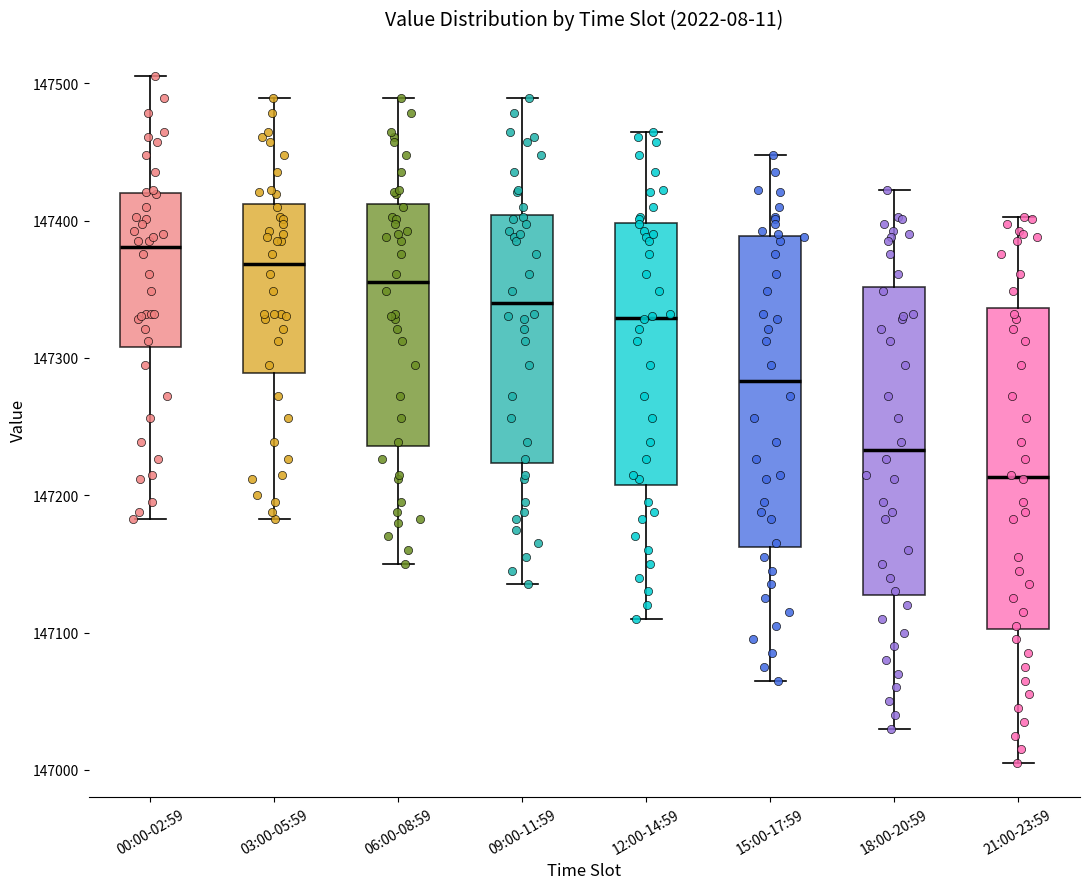

Reading left to right, read every box against the y-axis: the position of its median line, the range the box covers, and the ends of its whiskers. The values are not printed on the chart, so give them approximately, as read against the axis.

00:00-02:59: median 147380, box 147310 to 147420, whiskers 147180 to 147510
03:00-05:59: median 147370, box 147290 to 147410, whiskers 147180 to 147490
06:00-08:59: median 147350, box 147240 to 147410, whiskers 147150 to 147490
09:00-11:59: median 147340, box 147220 to 147400, whiskers 147140 to 147490
12:00-14:59: median 147330, box 147210 to 147400, whiskers 147110 to 147460
15:00-17:59: median 147280, box 147160 to 147390, whiskers 147070 to 147450
18:00-20:59: median 147230, box 147130 to 147350, whiskers 147030 to 147420
21:00-23:59: median 147210, box 147100 to 147340, whiskers 147010 to 147400